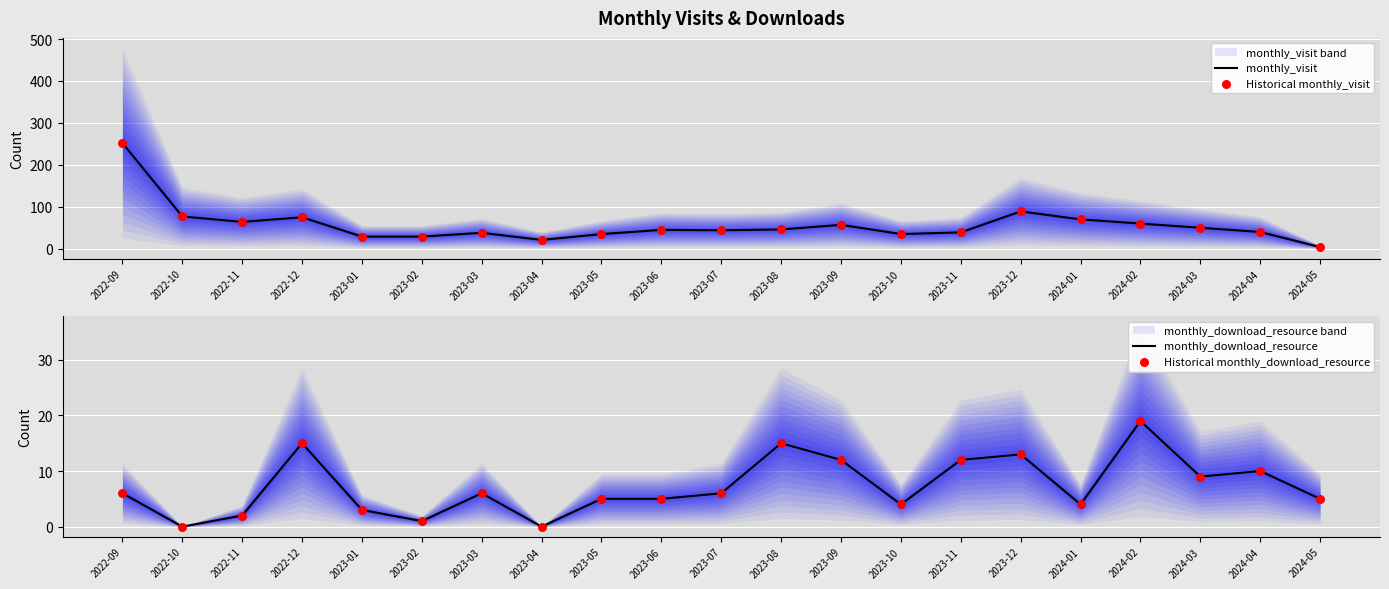

Is the value of monthly_download_resource at 2023-04 greater than the value of Historical monthly_download_resource at 2024-03?

No